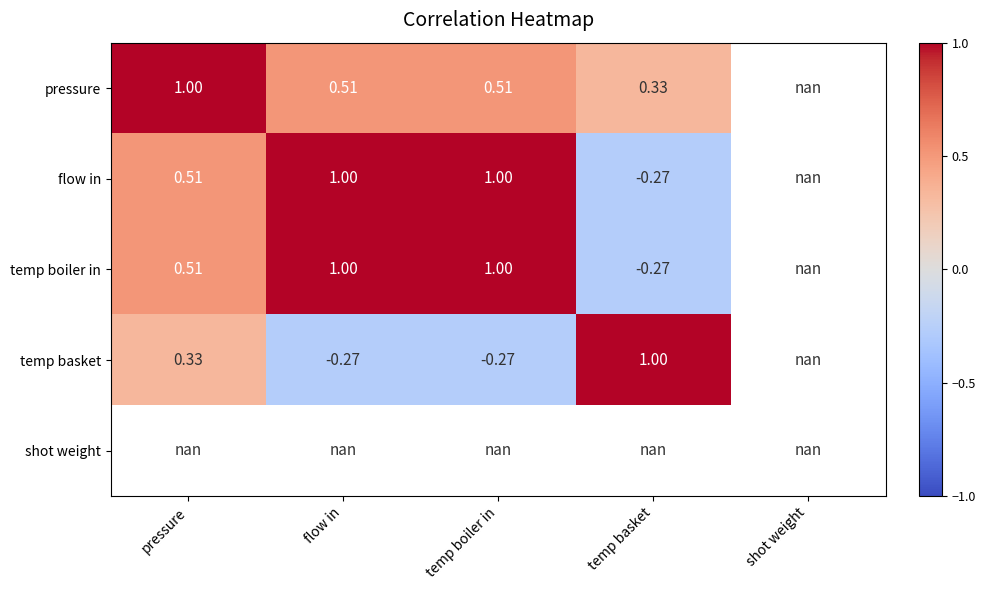

How many values in the pressure series exceed 0?

4